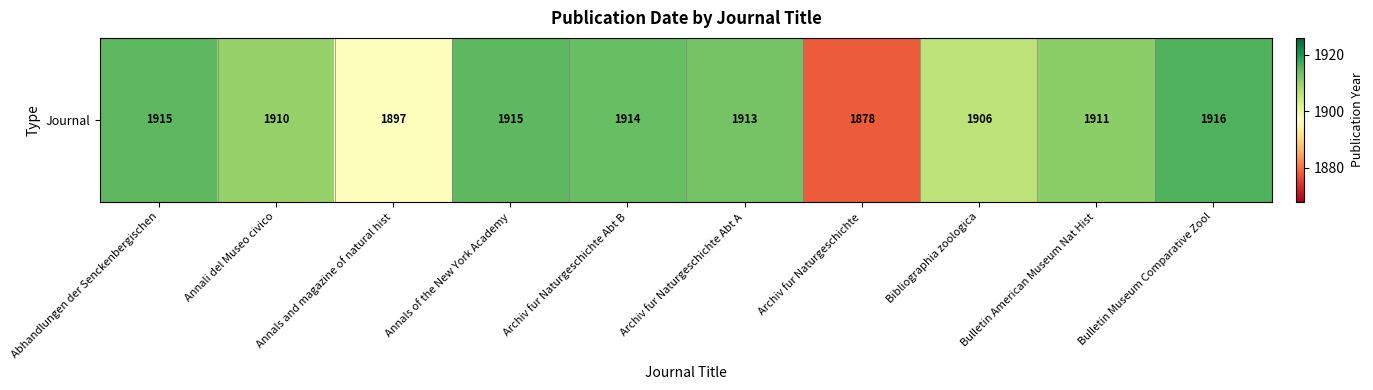

The value at Annals of the New York Academy is 1915. True or false?

True